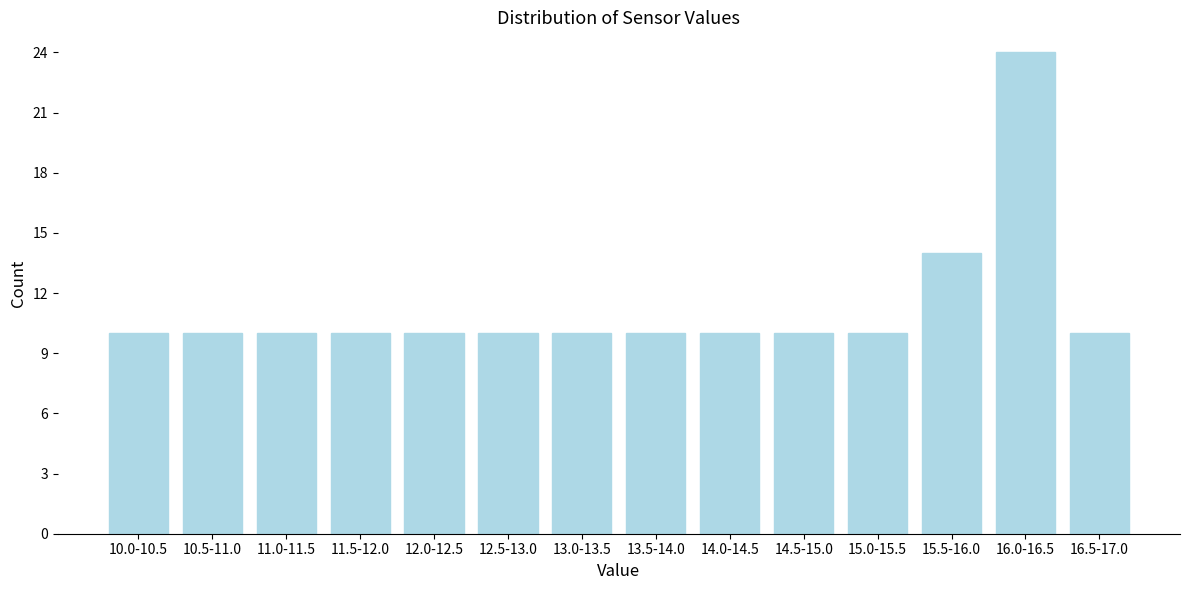

Reading left to right, what are all the values shown in this chart?

10	10	10	10	10	10	10	10	10	10	10	14	24	10